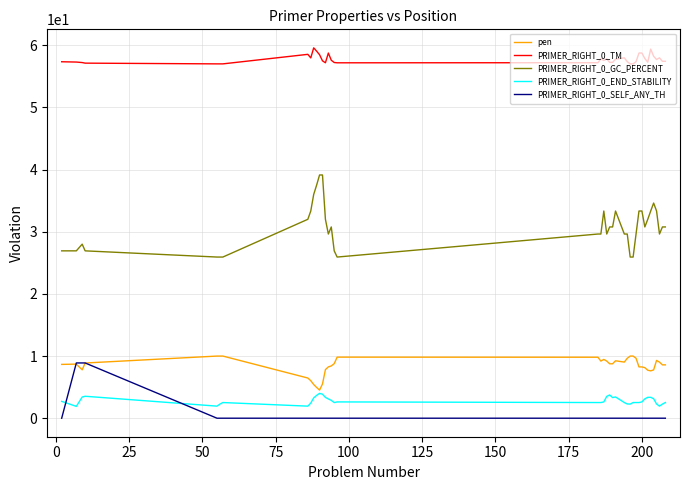

What is the average value of the PRIMER_RIGHT_0_SELF_ANY_TH series?

0.7